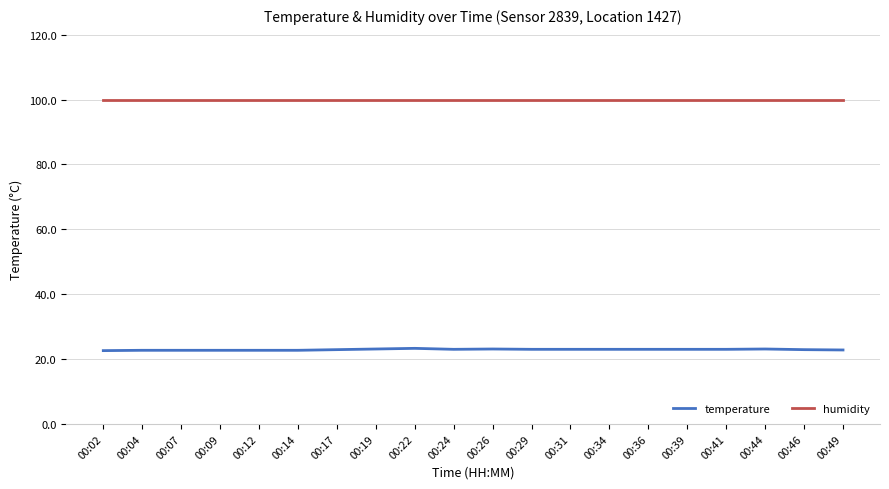

At 00:46, list the series in order from largest to smallest.

humidity, temperature